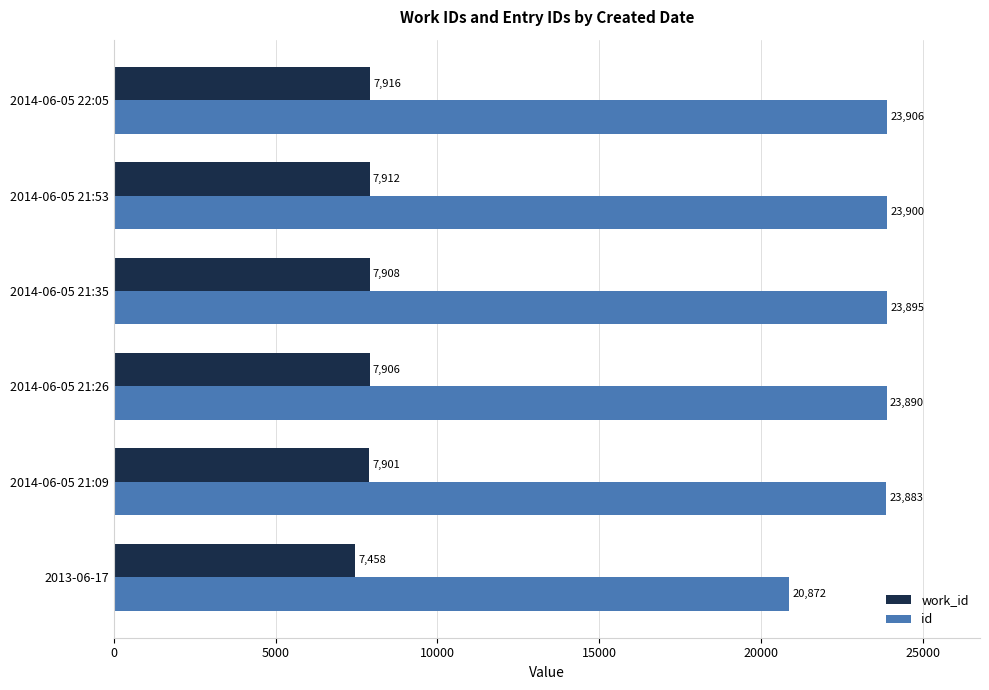

List the labels in order of id value, smallest first.

2013-06-17, 2014-06-05 21:09, 2014-06-05 21:26, 2014-06-05 21:35, 2014-06-05 21:53, 2014-06-05 22:05